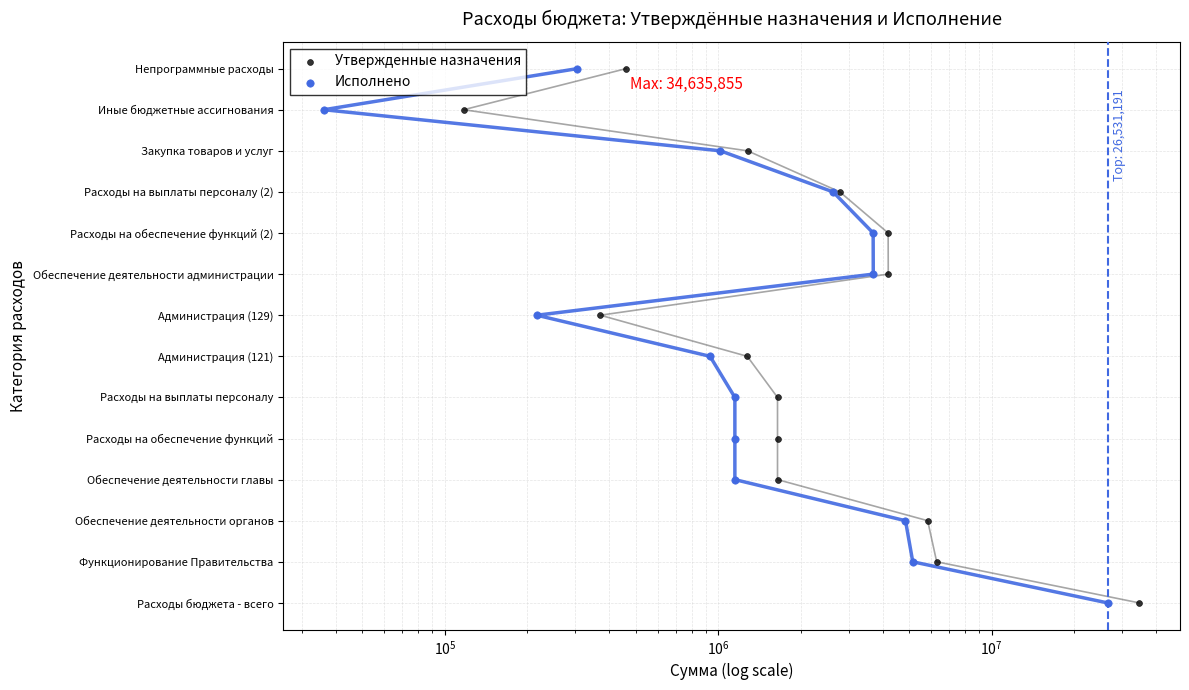

Which series has the largest total across all categories?

Утвержденные назначения